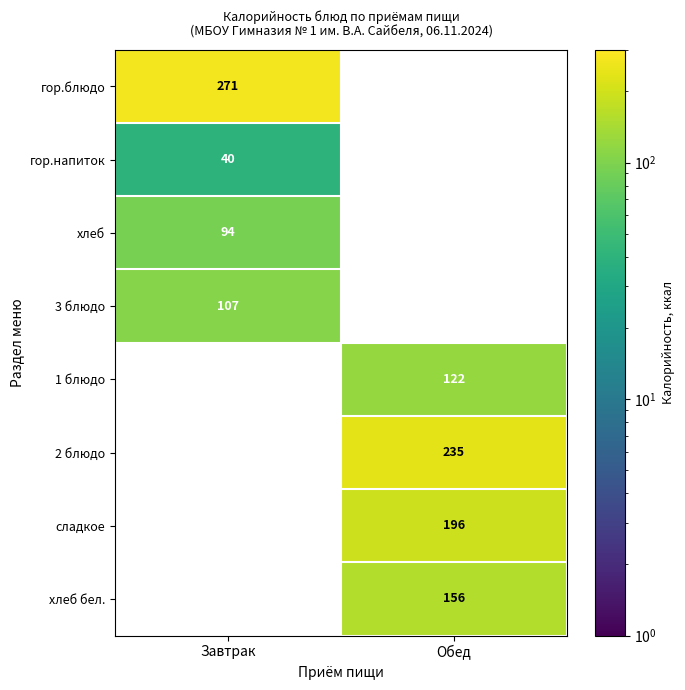

Is the value of хлеб at Завтрак greater than the value of 1 блюдо at Обед?

No